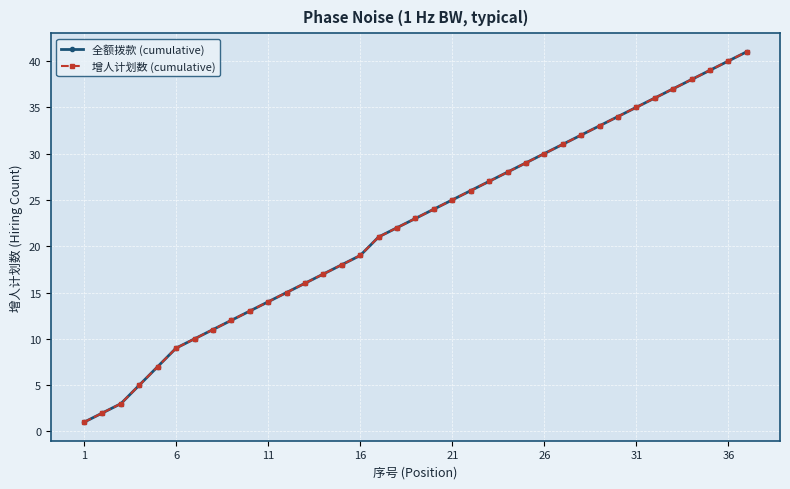

Does the chart have visible grid lines?

Yes